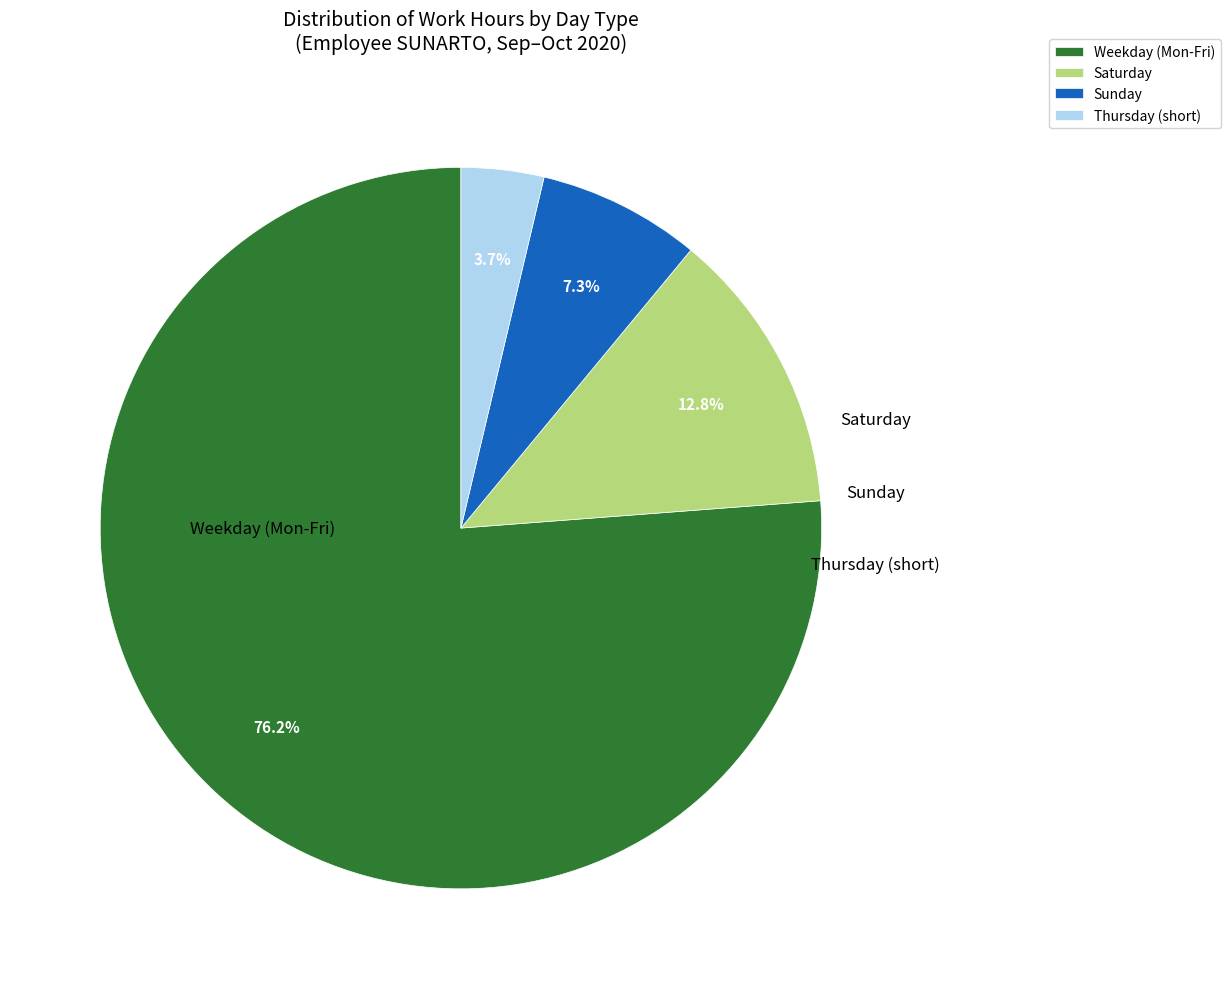

Rank the categories by value from highest to lowest.

Weekday (Mon-Fri), Saturday, Sunday, Thursday (short)